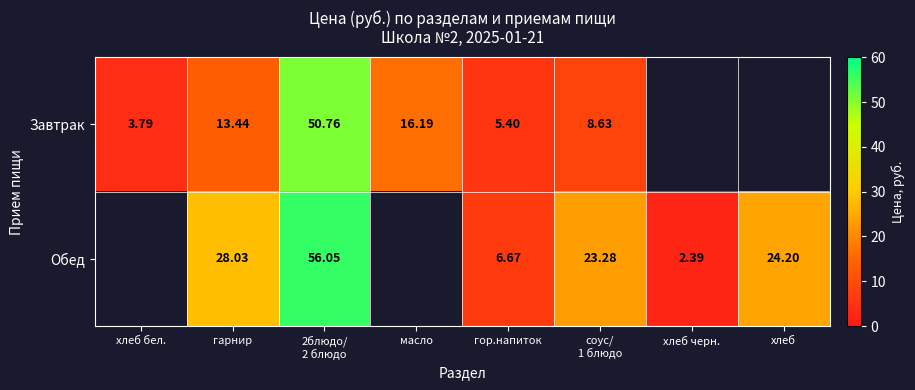

True or false: Обед has a value of 82.7 at 2блюдо/ 2 блюдо.

False